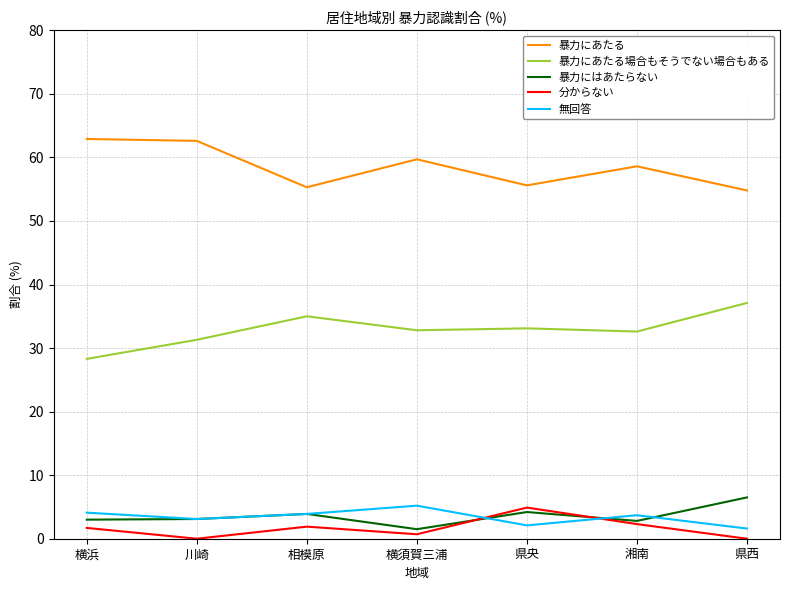

What is the highest value of the 暴力にあたる場合もそうでない場合もある series?

37.1